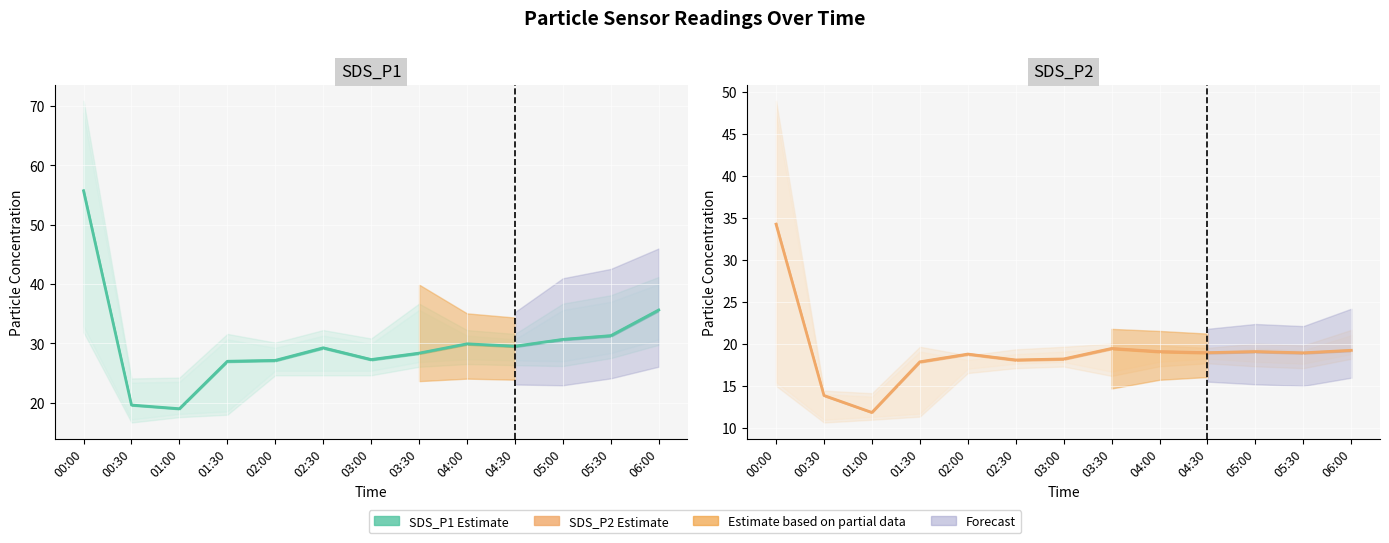

Reading left to right, what are all the values shown in this chart?

SDS_P1: 55.7	19.6	19.0	27.0	27.1	29.2	27.3	28.4	29.9	29.5	30.7	31.3	35.6
SDS_P2: 34.2	13.8	11.8	17.8	18.8	18.1	18.2	19.4	19.1	18.9	19.1	18.9	19.2